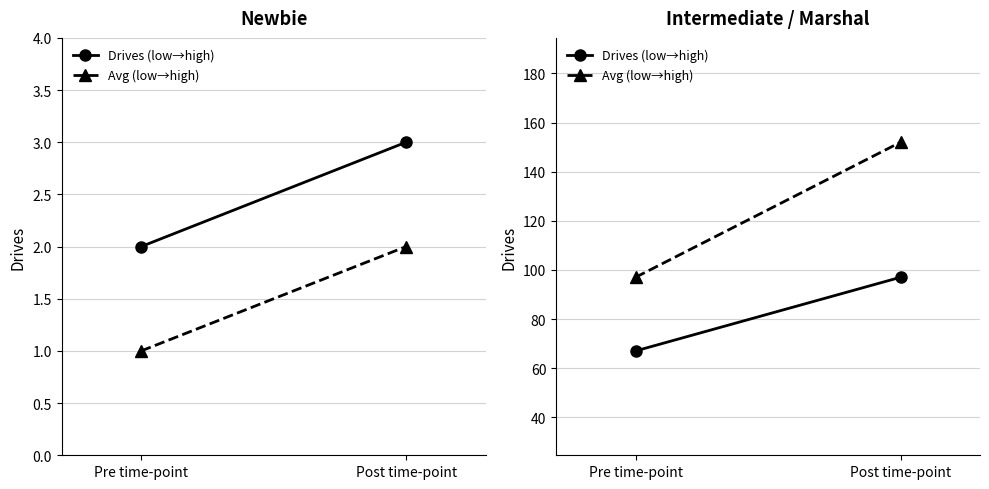

At which label is Avg (low→high) closest to 124?

Pre time-point